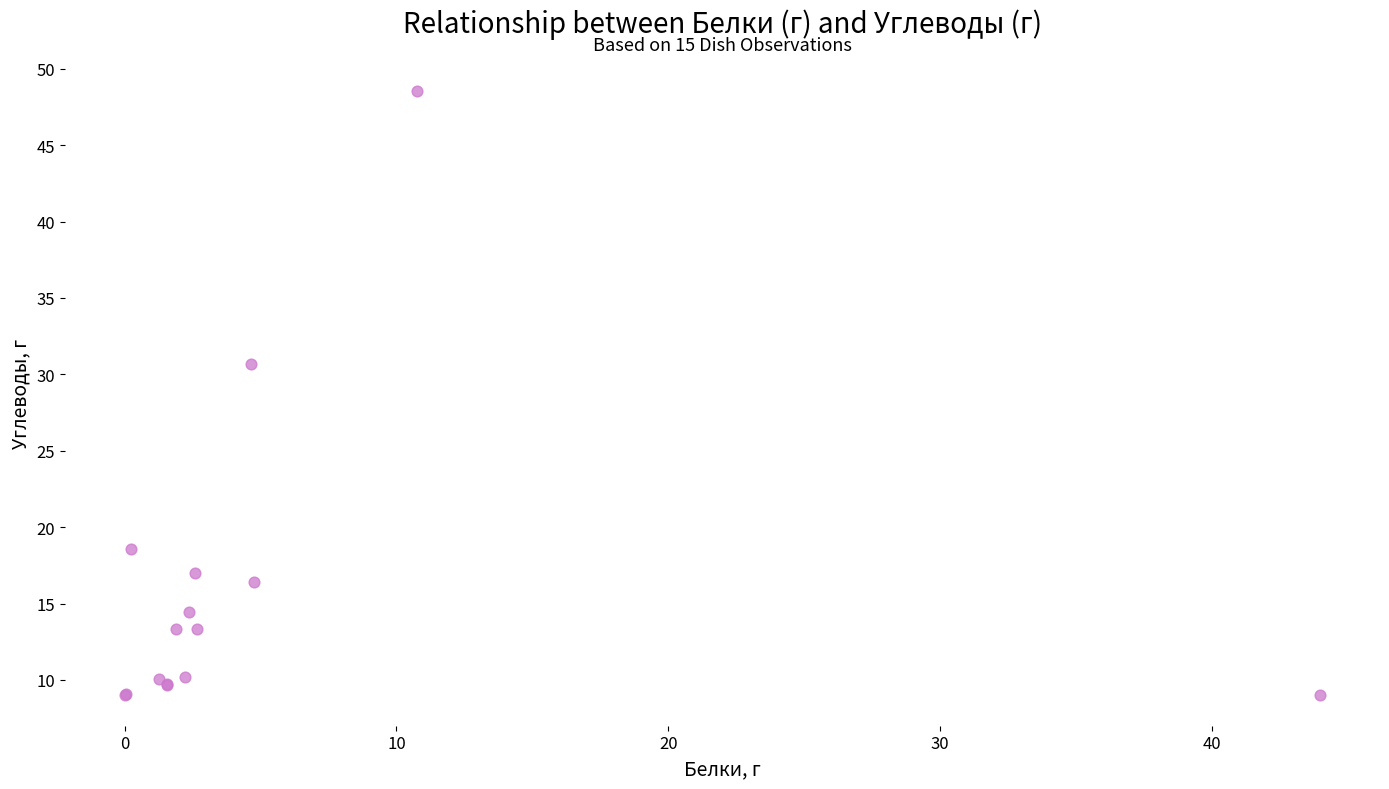

What Y value in the scatter plot is closest to 28?

30.7